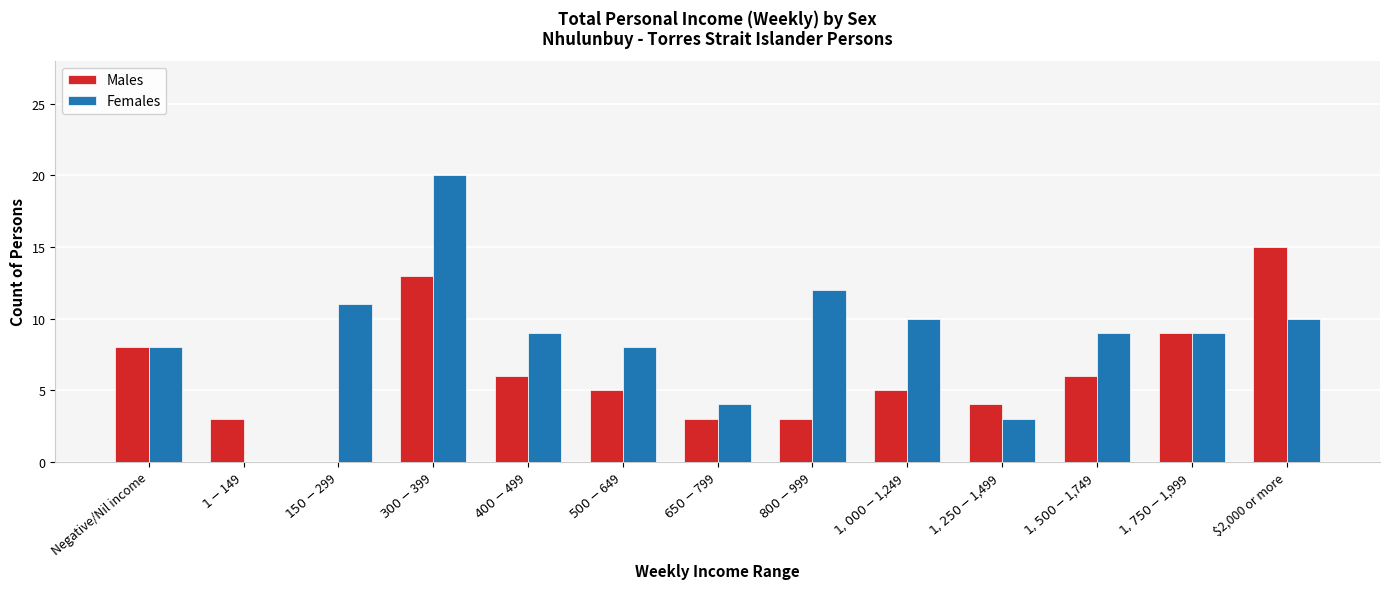

What is the maximum value for Males?

15